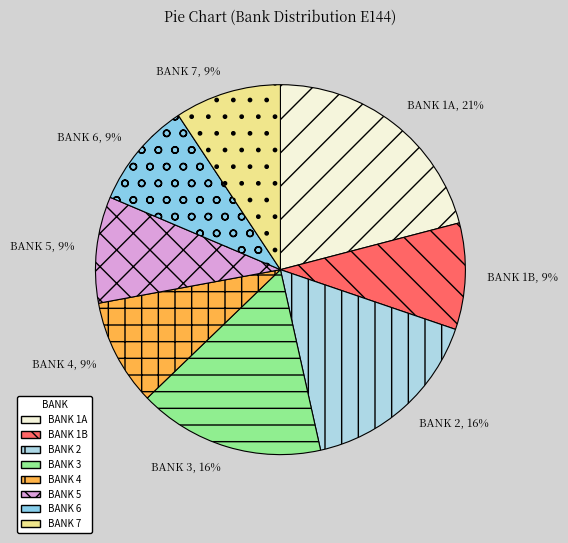

To the nearest percent, what percentage of the pie is BANK 1A?

21%